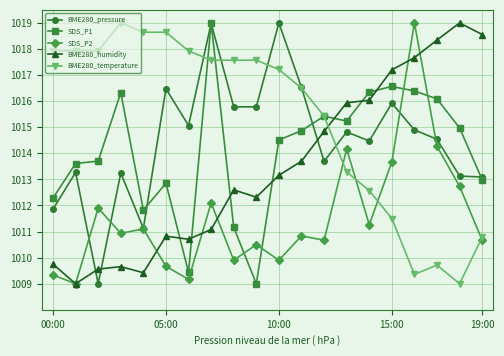

In BME280_pressure, how many points are higher than both neighbors (excluding endpoints)?

7